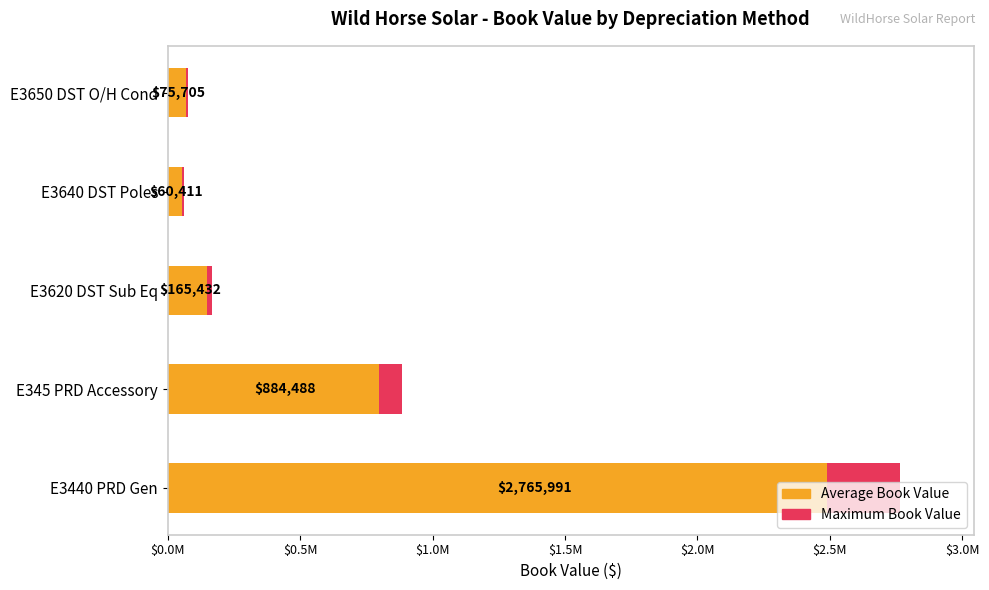

The value of Book Value (Max) at E3640 DST Poles is 60410.8. True or false?

True